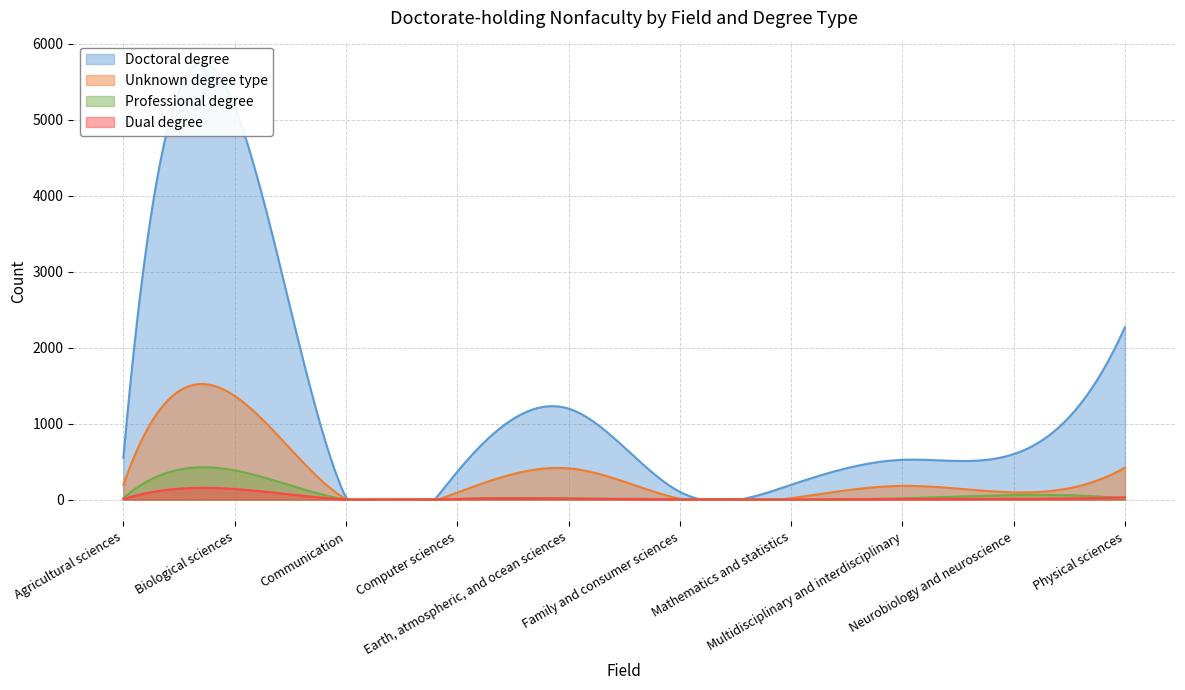

How many data points in Doctoral degree are less than 549?

5